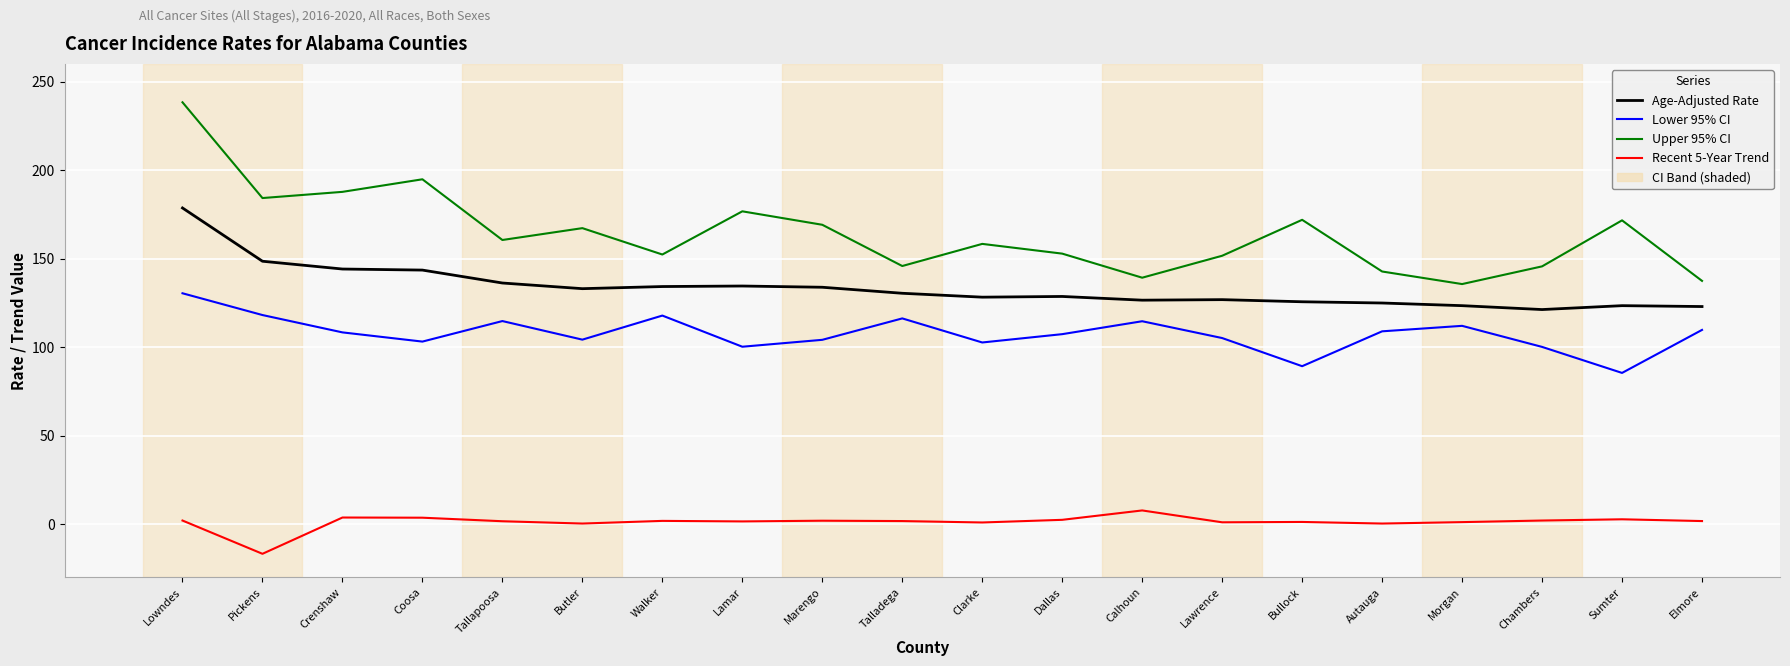

True or false: Age-Adjusted Rate and Recent 5-Year Trend intersect in this chart.

False